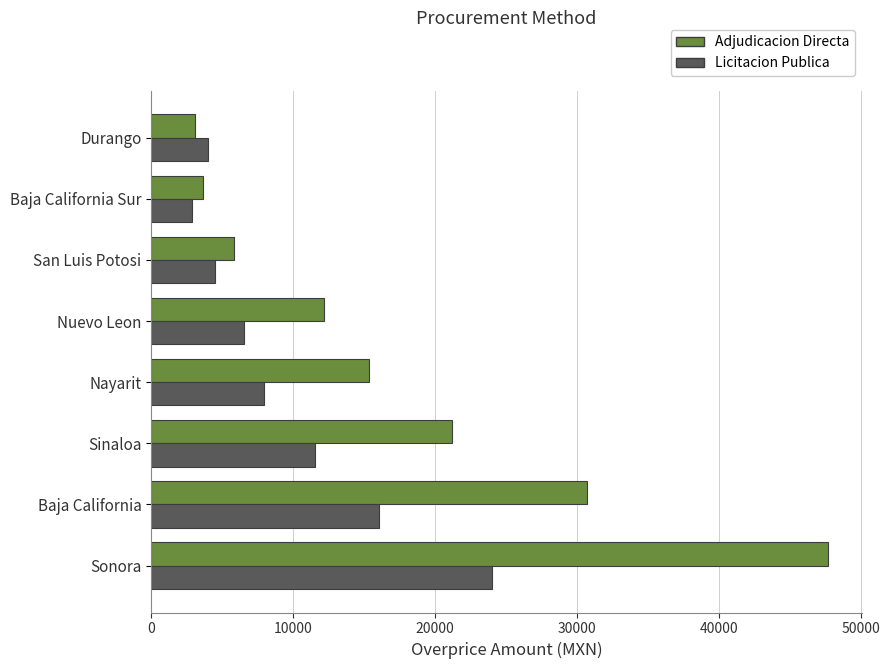

List the labels in order of Adjudicacion Directa value, largest first.

Sonora, Baja California, Sinaloa, Nayarit, Nuevo Leon, San Luis Potosi, Baja California Sur, Durango